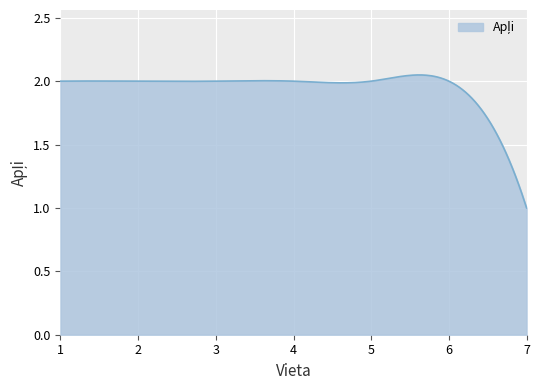

True or false: the data has more than 1 interior local peaks.

True